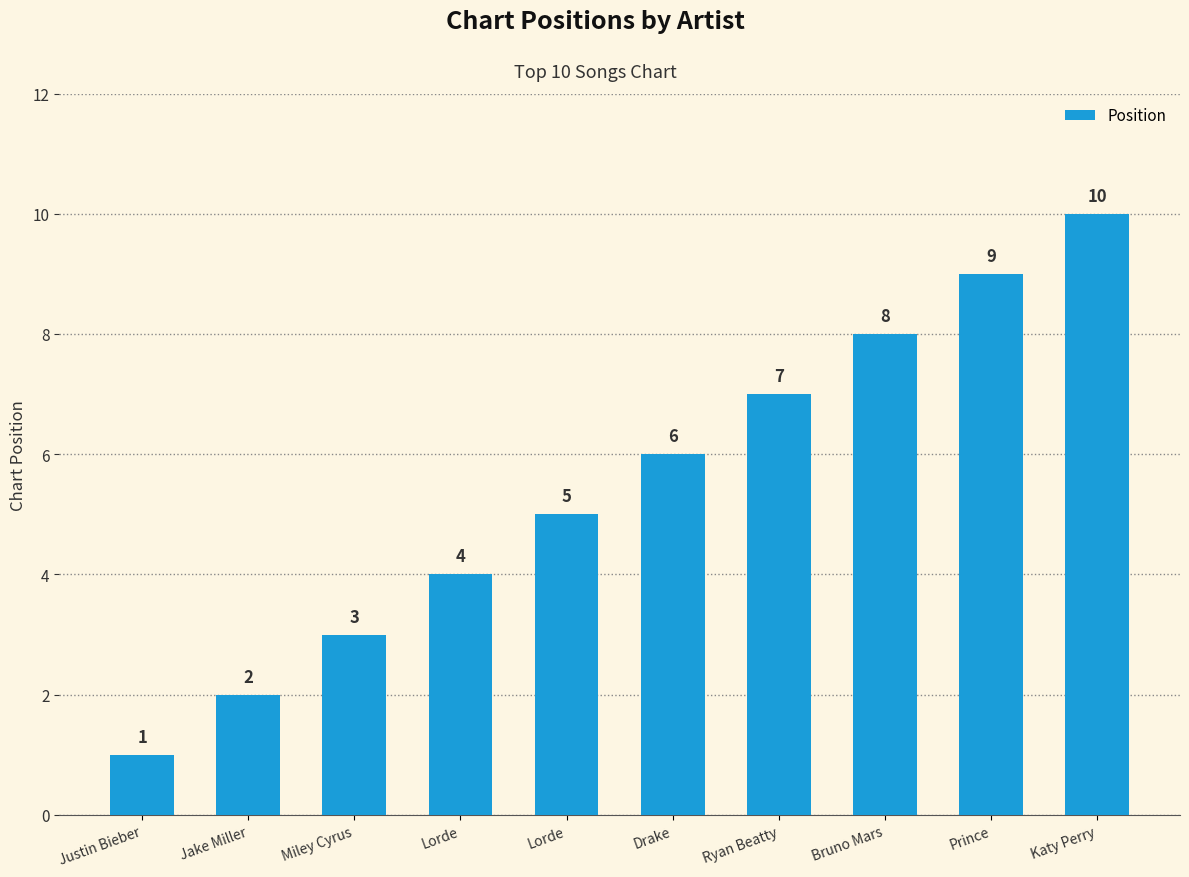

How many data points are less than 6?

5